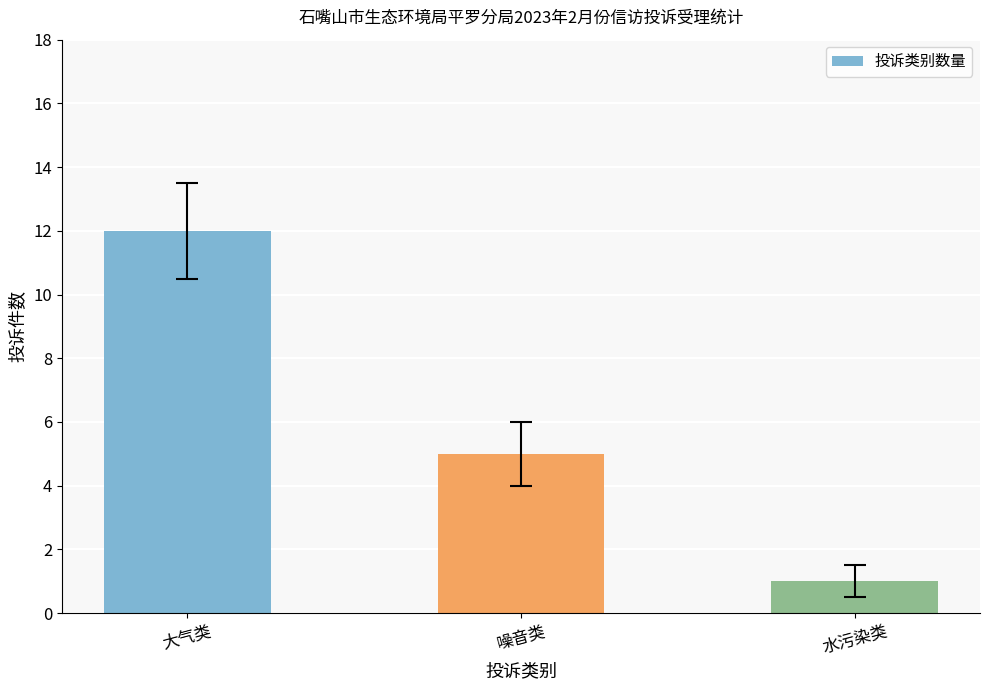

What is the label of the 1st bar from the left?

大气类